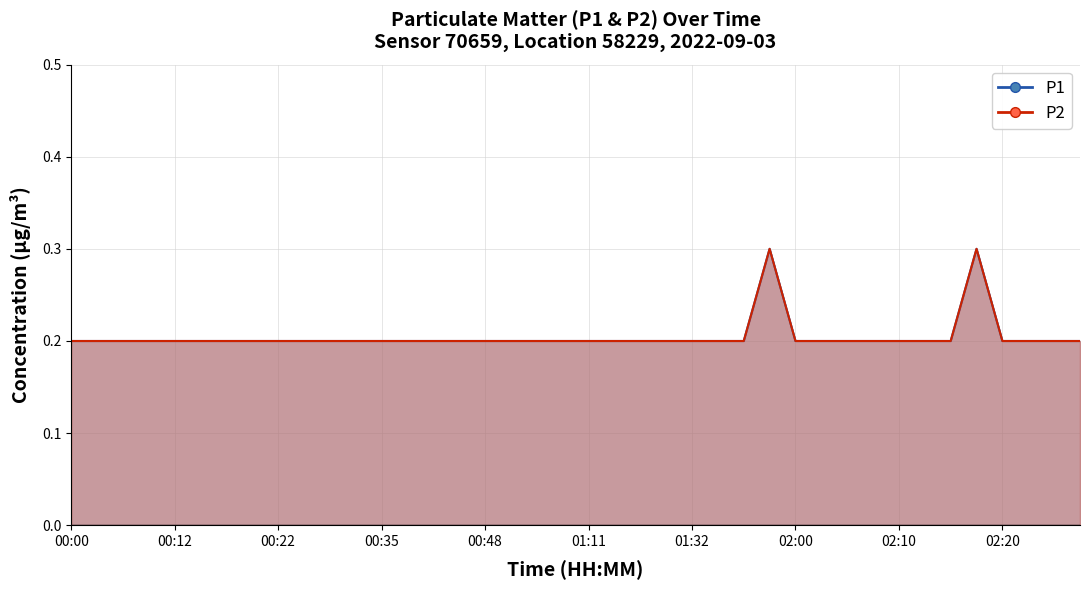

What is the label of the 4th point from the left?

00:10